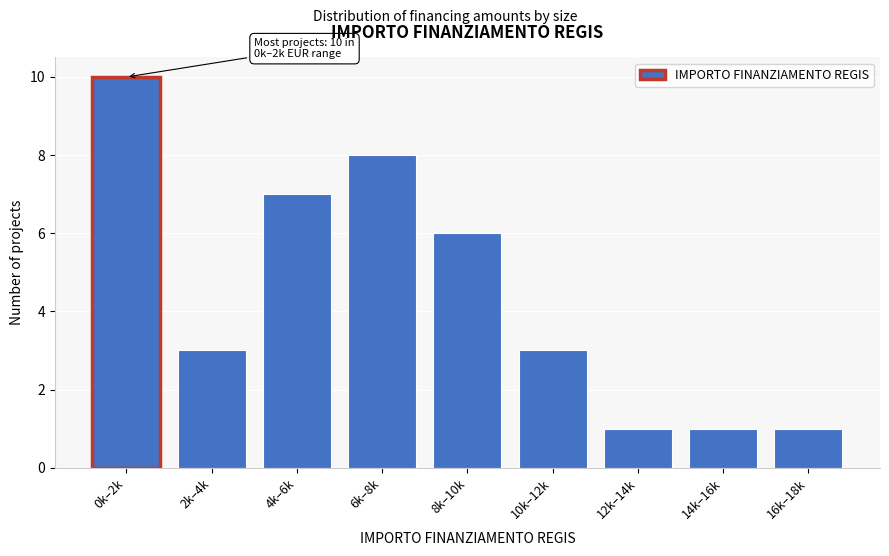

Reading left to right, what are all the values shown in this chart?

0k–2k=10	2k–4k=3	4k–6k=7	6k–8k=8	8k–10k=6	10k–12k=3	12k–14k=1	14k–16k=1	16k–18k=1